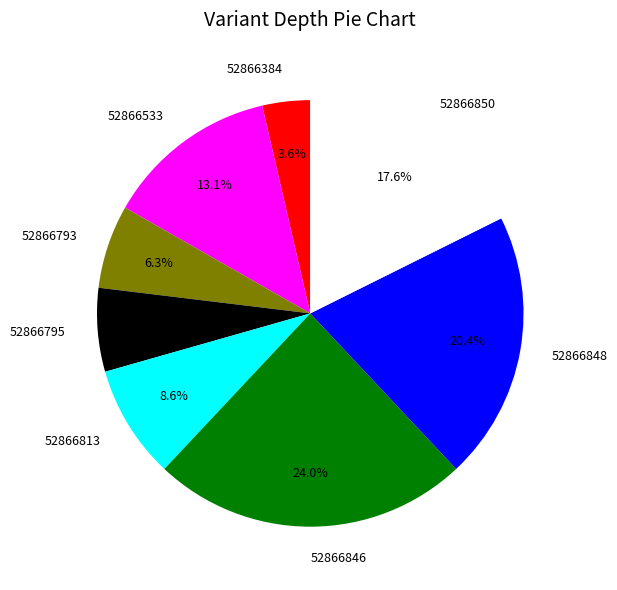

Does 52866793 represent more than half of the total?

No